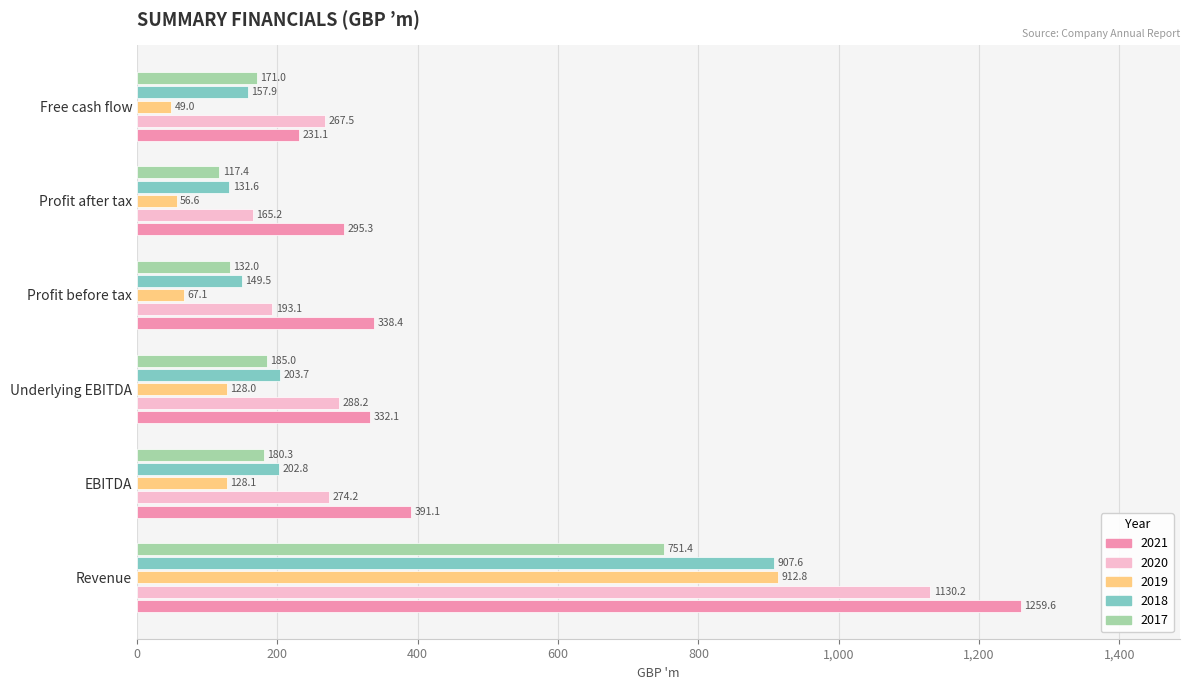

What is the minimum value shown in the chart?

49.0